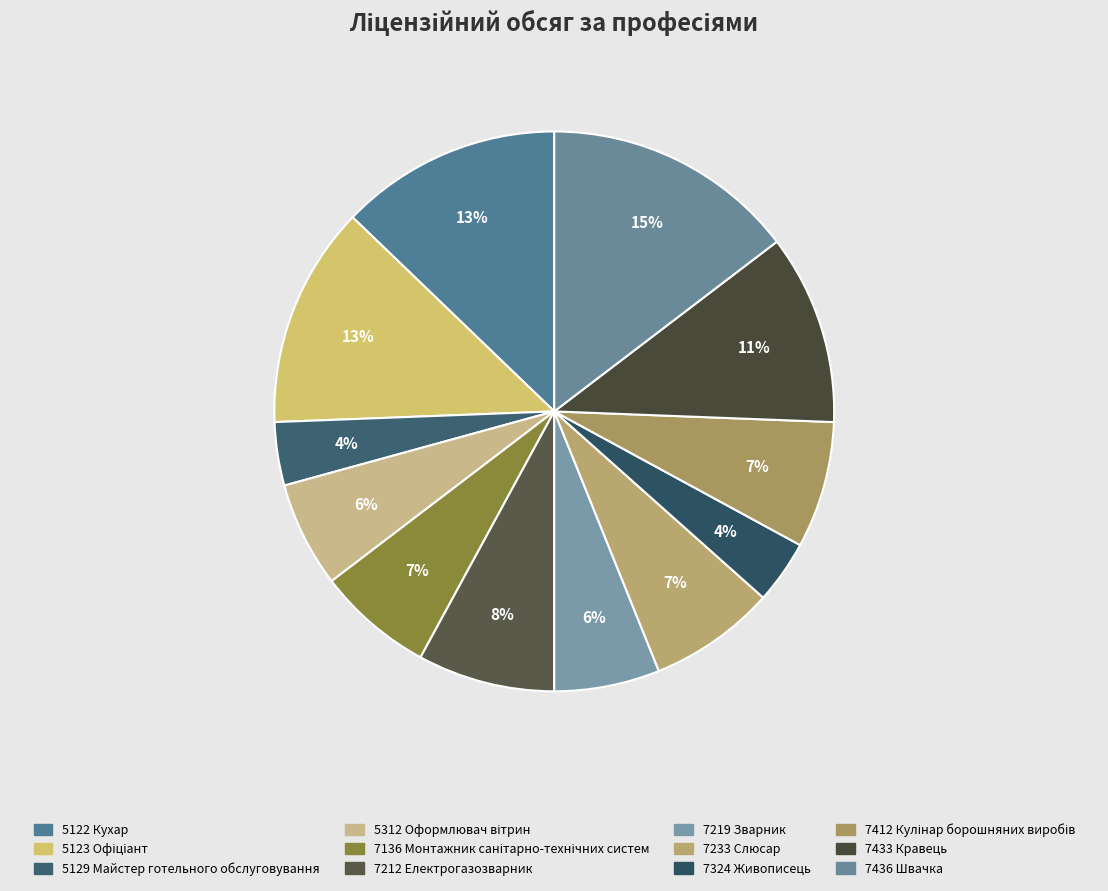

How many segments does this pie chart have?

12